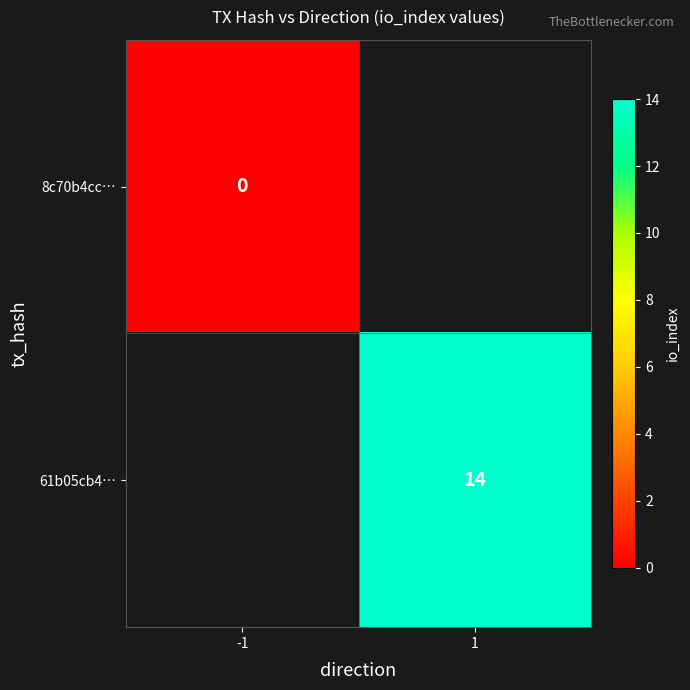

Which label corresponds to the smallest value in the chart?

-1